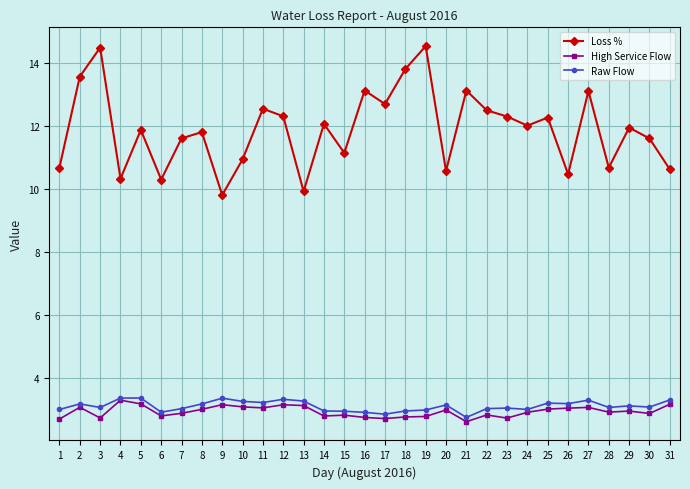

Is the value of Raw Flow at 10 greater than the value of High Service Flow at 28?

Yes